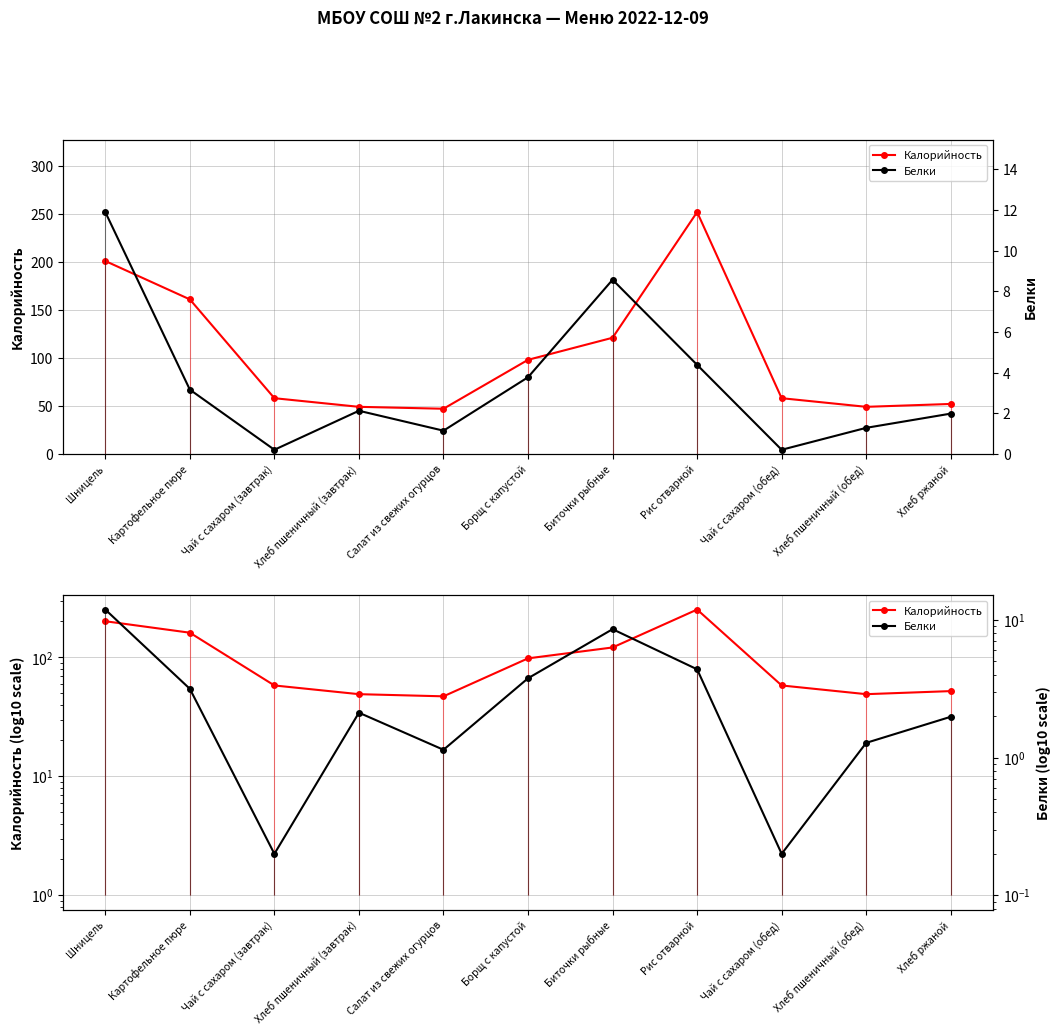

Read the Белки value at Чай с сахаром (завтрак).

0.2